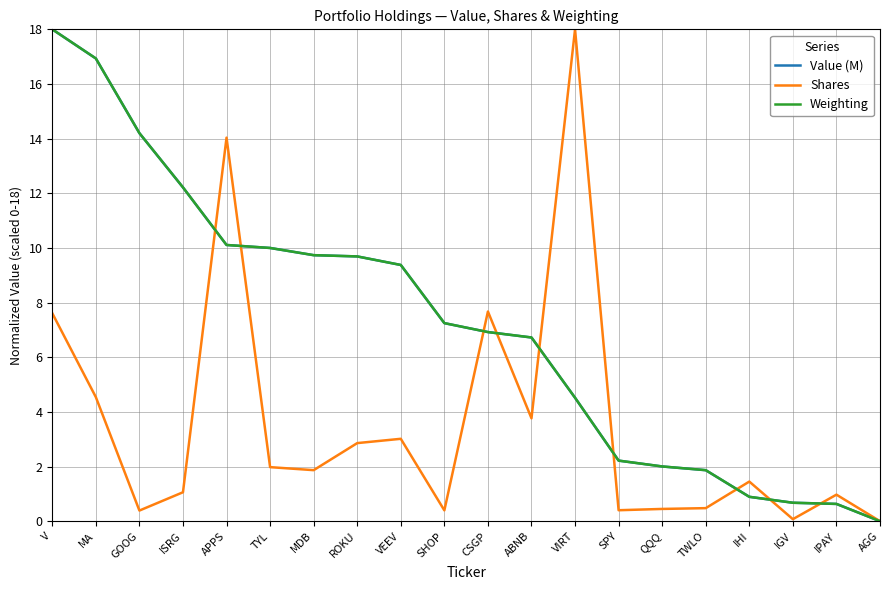

True or false: Shares and Value (M) cross at least once.

True